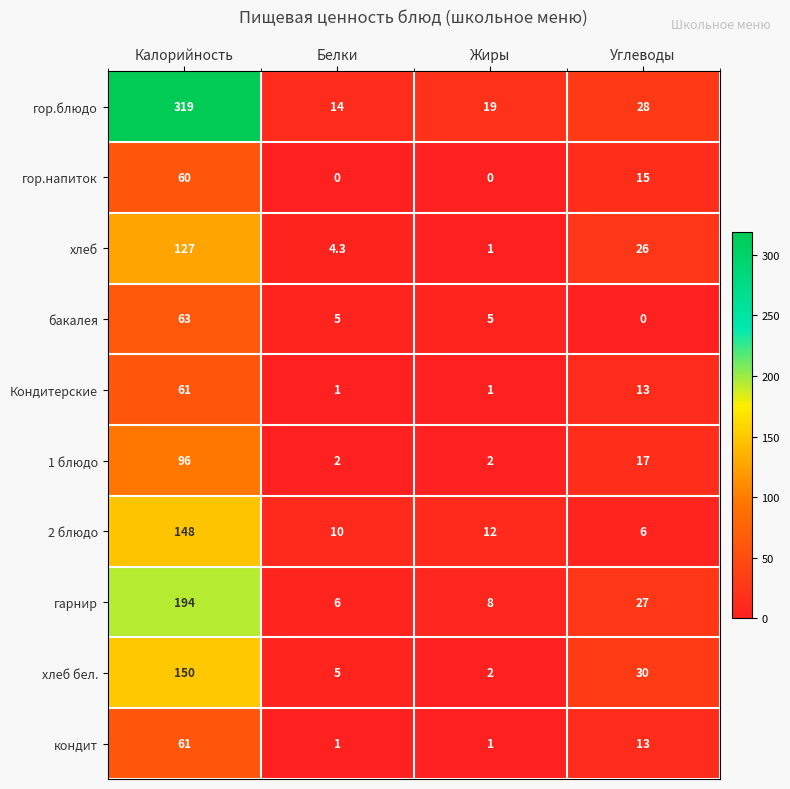

At which category is the sum across all series the highest?

Калорийность